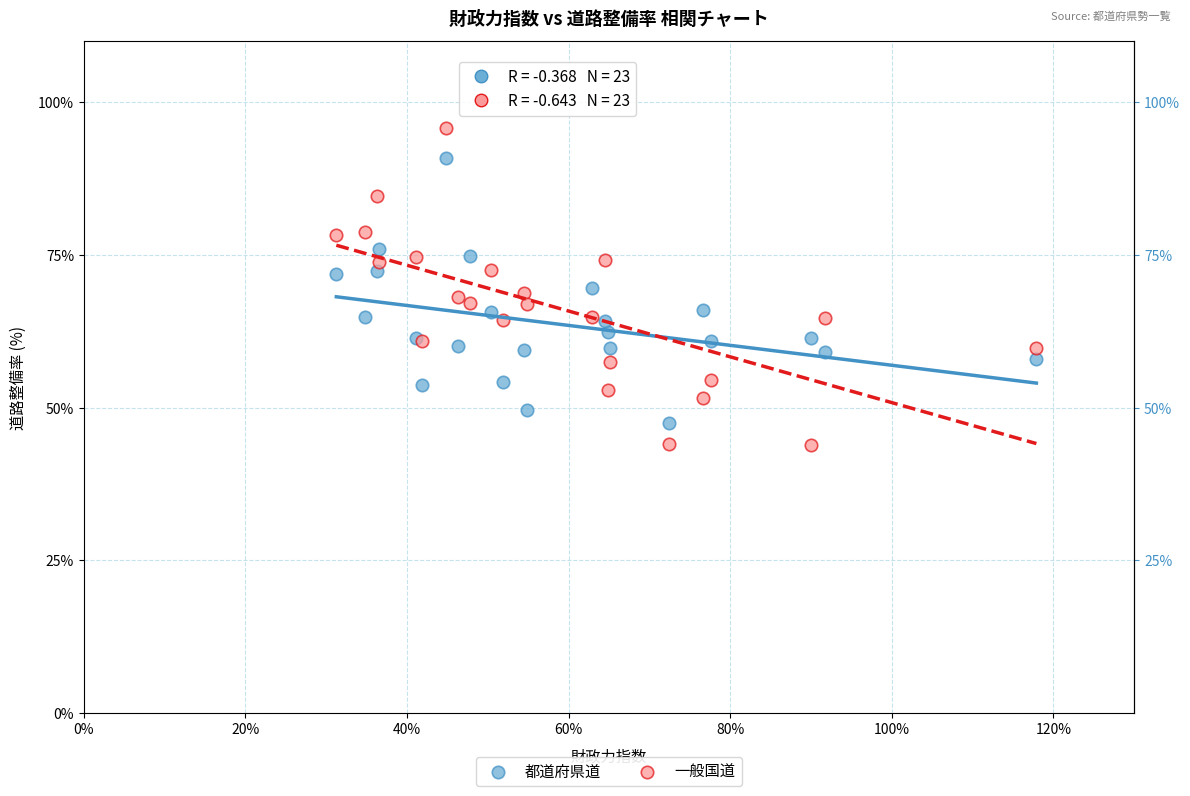

Which series has the largest Y range (max minus min)?

一般国道